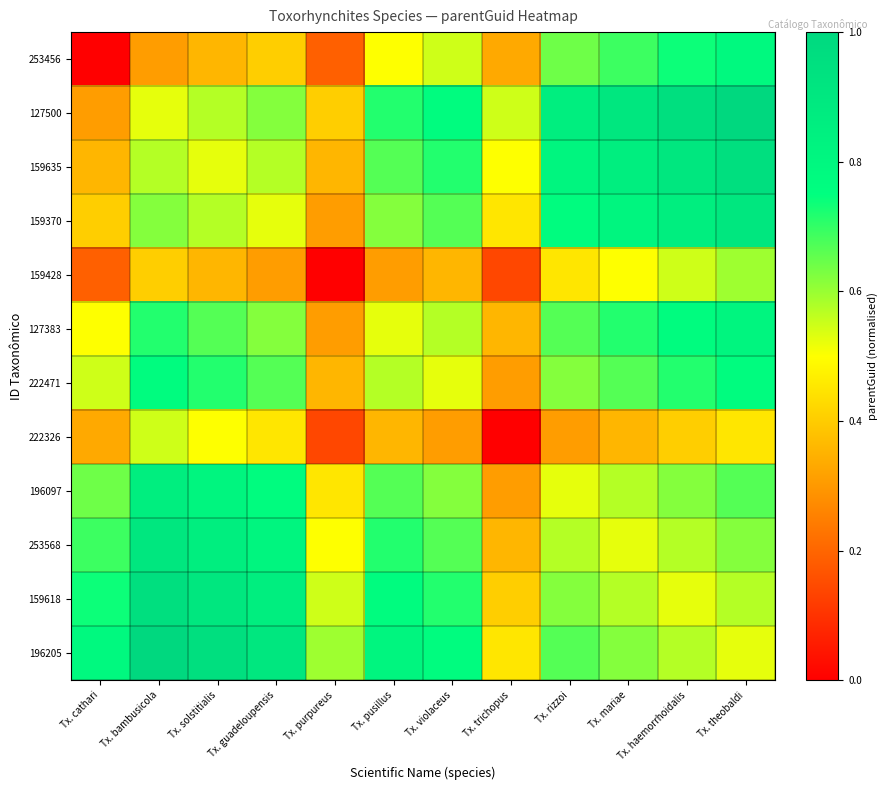

Which series has the widest spread of values?

253456